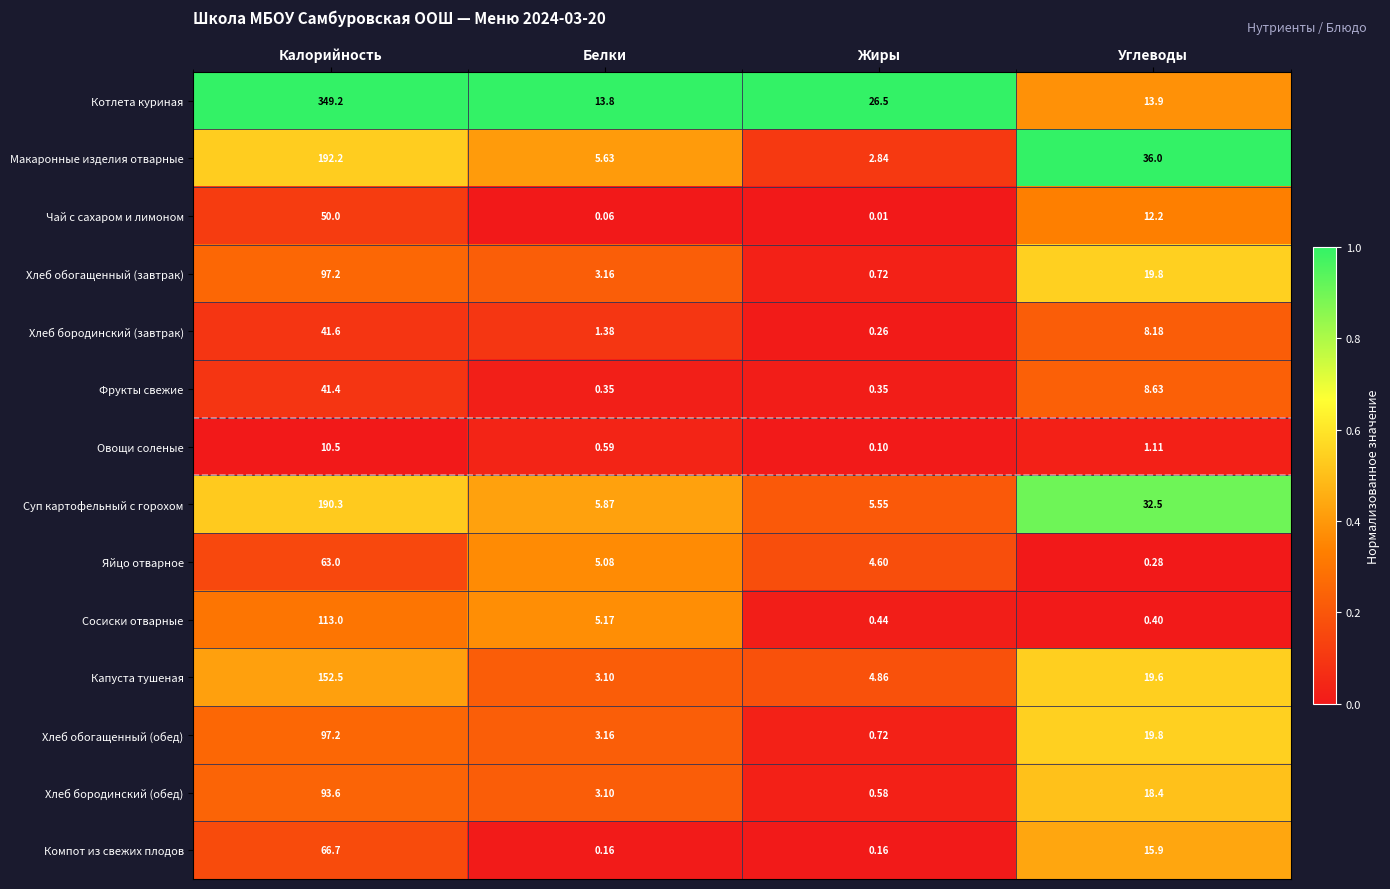

Which series changed the most between Белки and Углеводы?

Макаронные изделия отварные